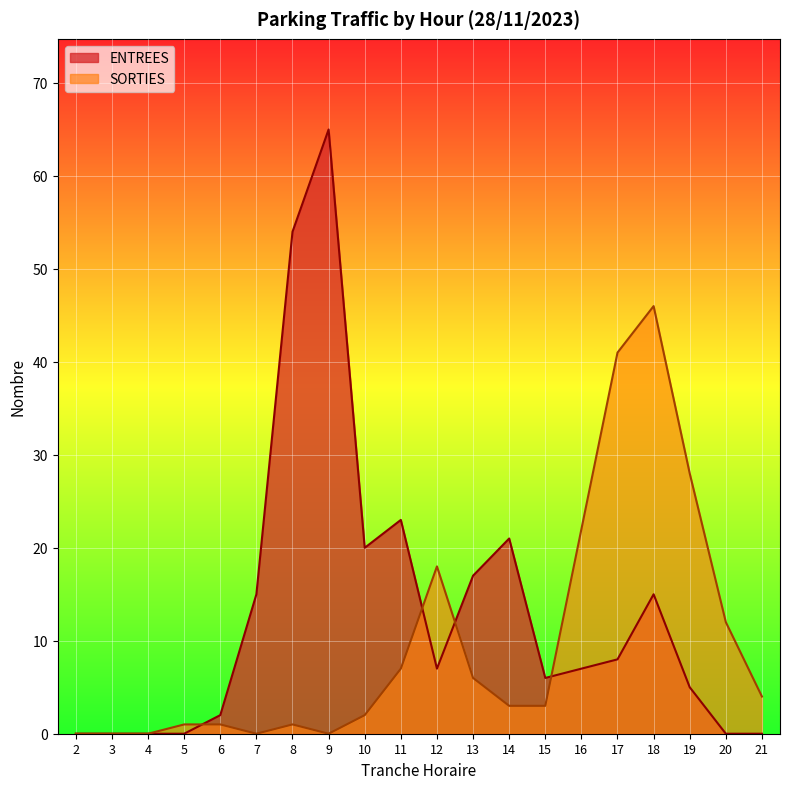

Reading left to right, what are all the values shown in this chart?

ENTREES: 0	0	0	0	2	15	54	65	20	23	7	17	21	6	7	8	15	5	0	0
SORTIES: 0	0	0	1	1	0	1	0	2	7	18	6	3	3	22	41	46	28	12	4